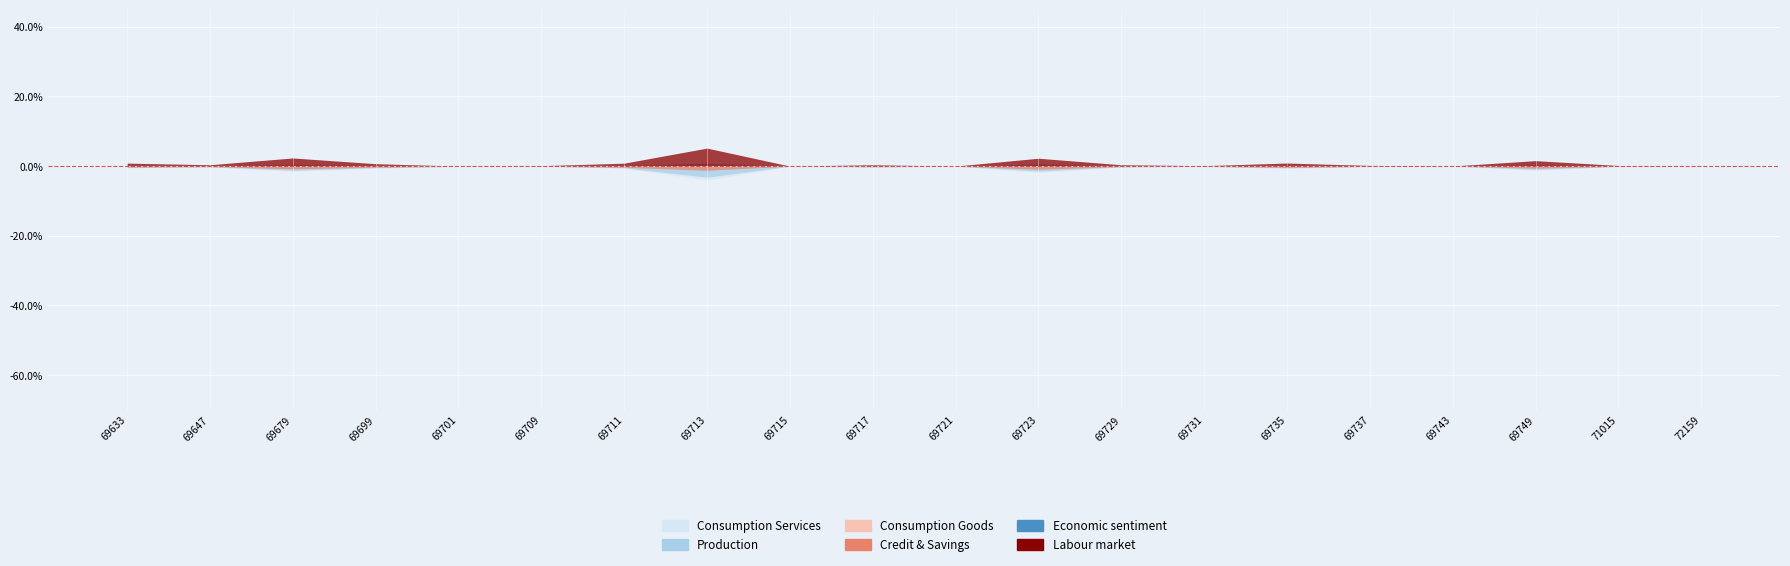

Reading right to left, list all the values displayed in this chart.

Labour market: 0.0	0.2	1.6	0.0	0.2	0.9	0.1	0.4	2.3	0.0	0.4	0.0	5.2	0.8	0.1	0.0	0.7	2.3	0.4	0.8
Credit & Savings: -0.0	-0.1	-0.6	-0.0	-0.1	-0.4	-0.1	-0.1	-0.9	-0.0	-0.2	-0.0	-1.2	-0.3	-0.0	-0.1	-0.3	-0.8	-0.1	-0.3
Consumption Goods: -0.0	-0.0	-0.3	-0.0	-0.0	-0.2	-0.0	-0.1	-0.5	-0.0	-0.1	-0.0	-0.6	-0.2	-0.0	-0.0	-0.2	-0.4	-0.1	-0.1
Consumption Services: -0.0	-0.1	-1.2	-0.0	-0.1	-0.7	-0.1	-0.3	-1.8	-0.0	-0.3	-0.1	-4.0	-0.6	-0.1	-0.1	-0.6	-1.5	-0.2	-0.5
Production: -0.0	-0.1	-1.0	-0.0	-0.1	-0.5	-0.1	-0.2	-1.4	-0.0	-0.2	-0.0	-3.2	-0.5	-0.1	-0.1	-0.5	-1.2	-0.2	-0.4
Economic sentiment: 0.0	0.0	0.4	0.0	0.1	0.2	0.0	0.1	0.6	0.0	0.1	0.0	0.8	0.2	0.0	0.0	0.2	0.5	0.1	0.2